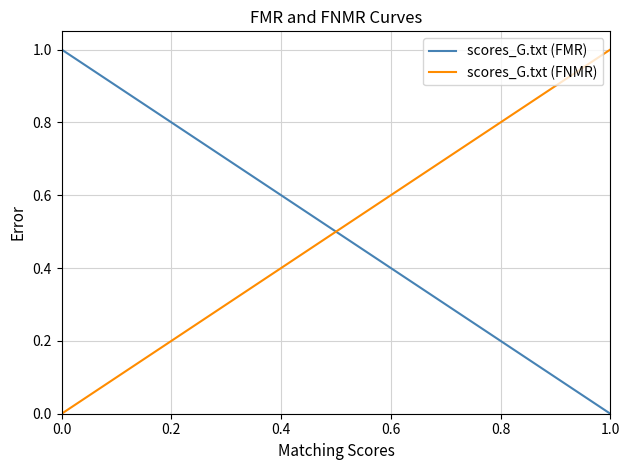

How many intersections are there between scores_G.txt (FNMR) and scores_G.txt (FMR)?

1